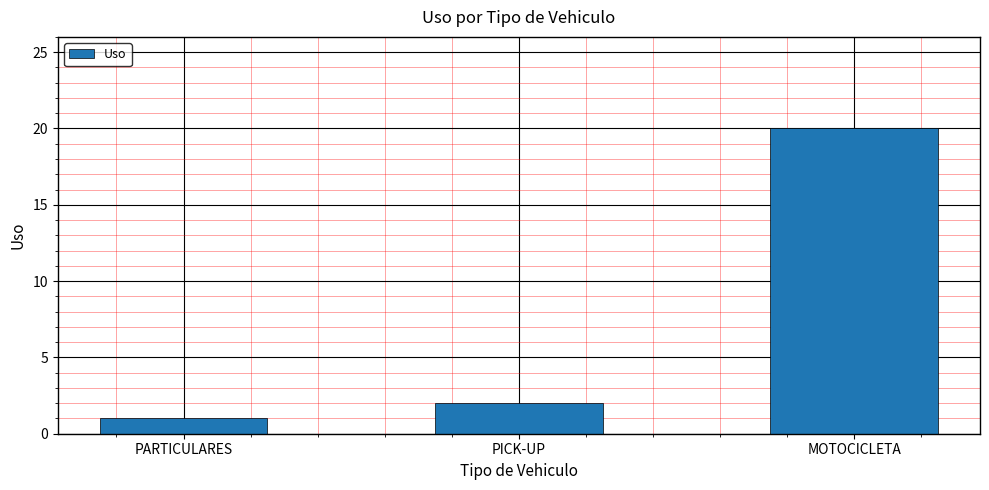

Reading left to right, transcribe all the data shown in this chart.

PARTICULARES=1	PICK-UP=2	MOTOCICLETA=20